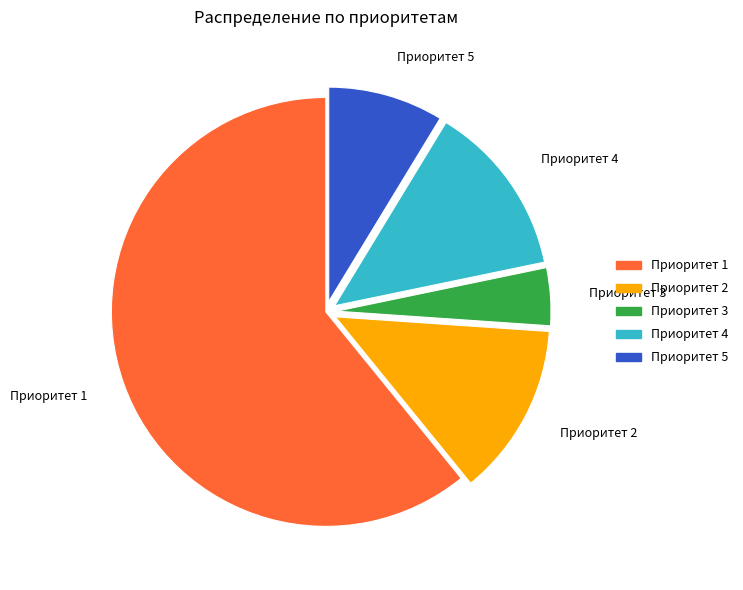

Count the number of slices in the pie.

5